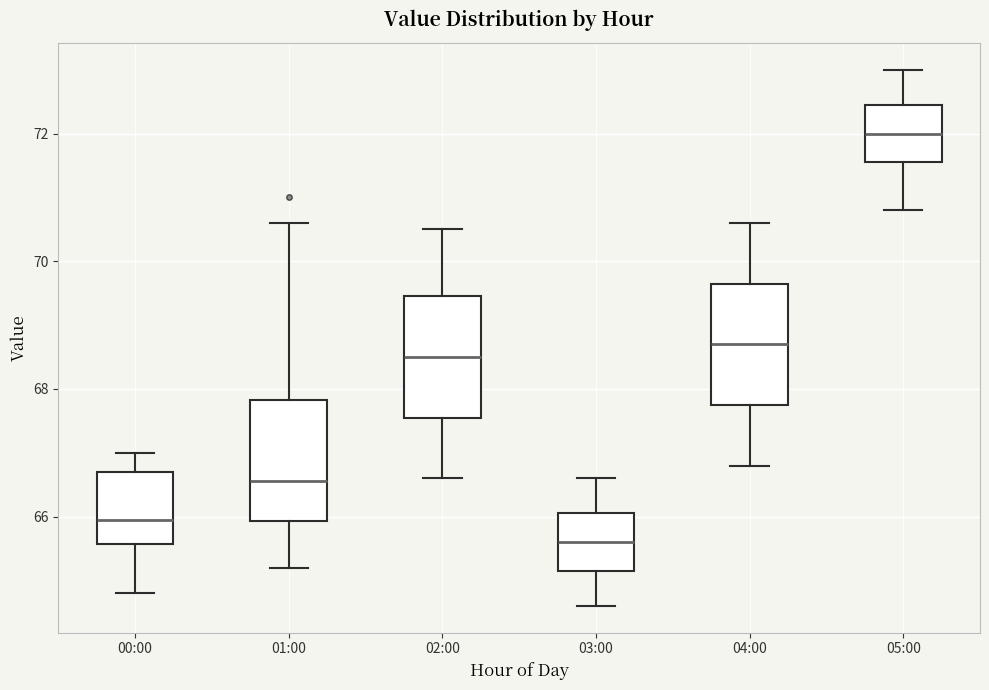

Where does the upper whisker of the box for 00:00 end on the y-axis? The values are not printed on the chart, so give them approximately, as read against the axis.

67.0